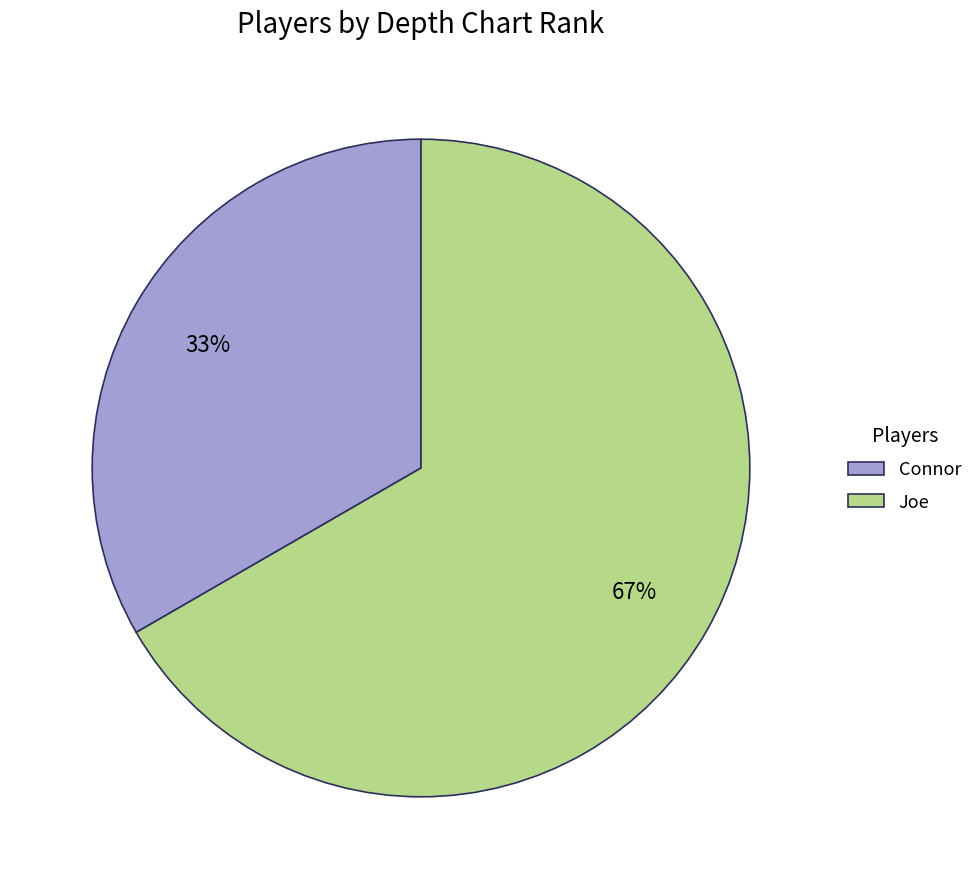

Which category has the smallest portion of the pie?

Connor